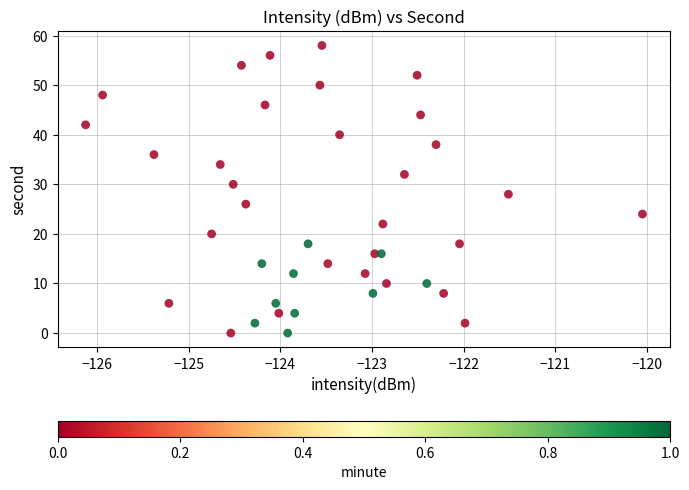

What is the range of Y values (max minus min)?

58